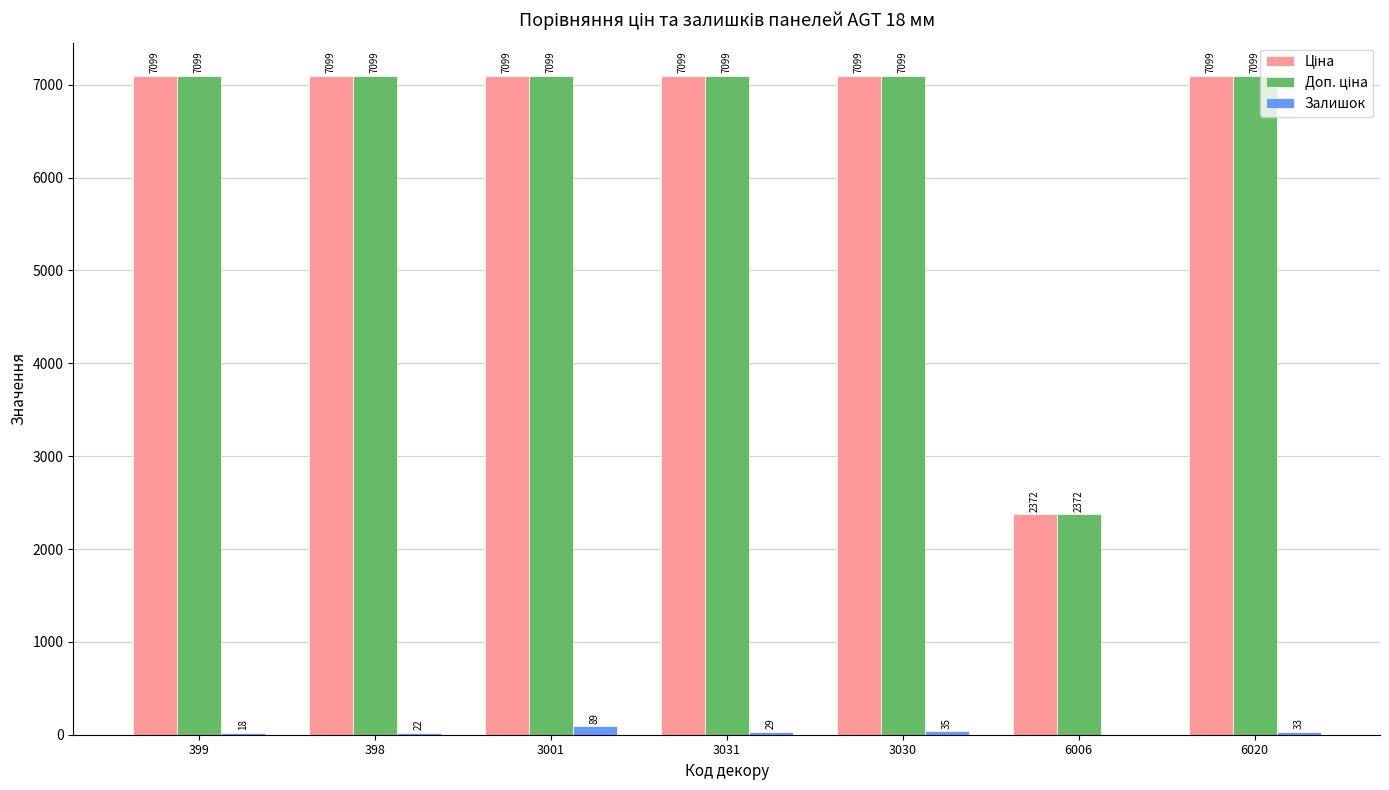

Between 3030 and 6020, which series saw the biggest shift?

Залишок